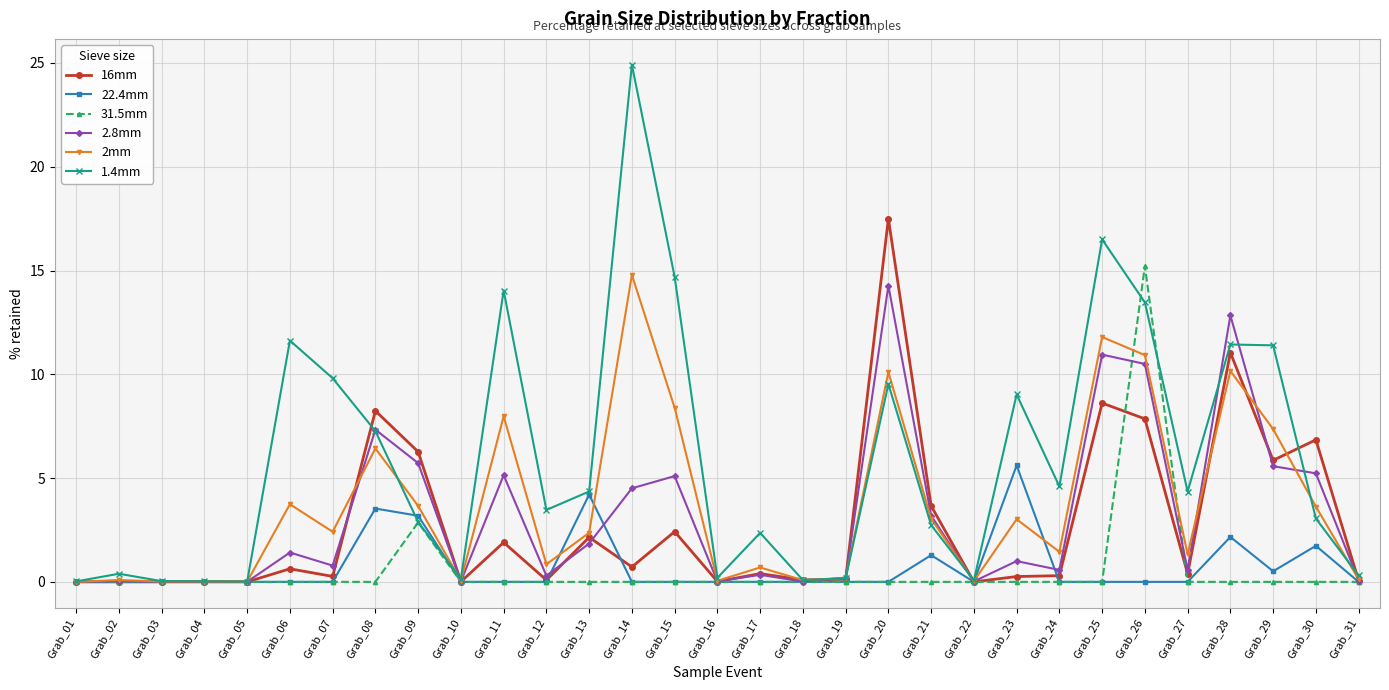

Is the value of 31.5mm at Grab_05 greater than the value of 1.4mm at Grab_21?

No